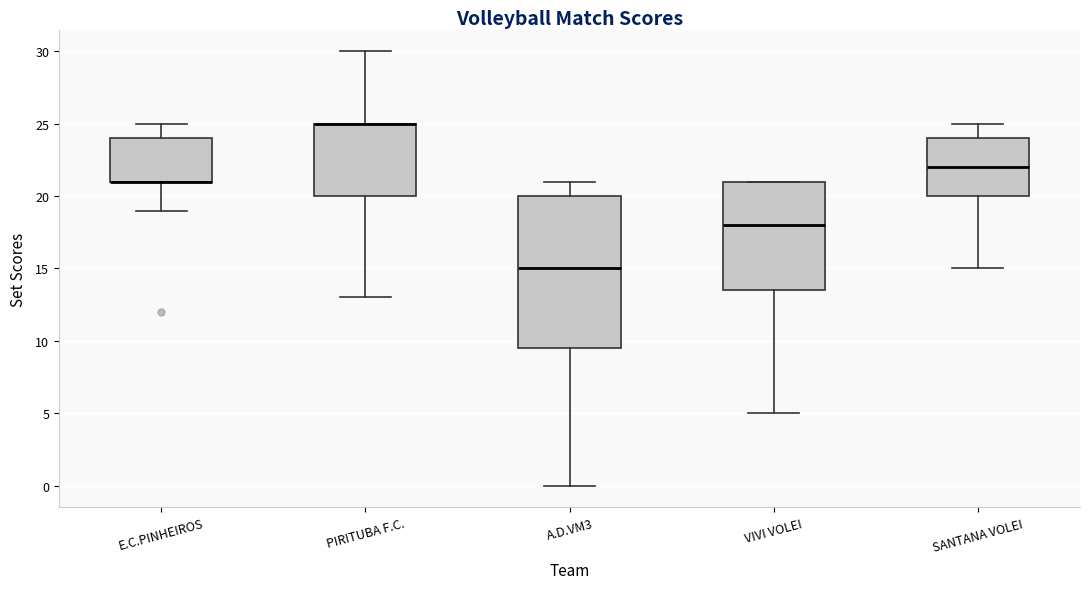

Where does the upper whisker of the box for E.C.PINHEIROS end on the y-axis? The values are not printed on the chart, so give them approximately, as read against the axis.

25.0